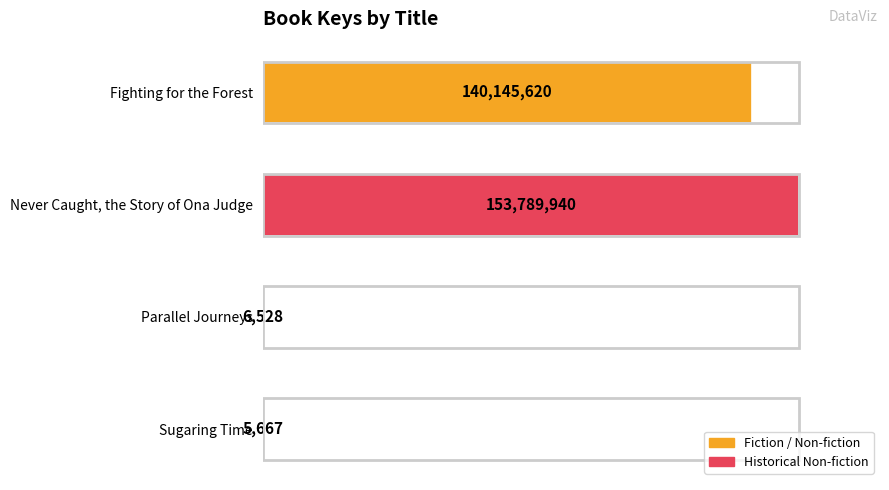

What is the greatest value displayed?

153789940